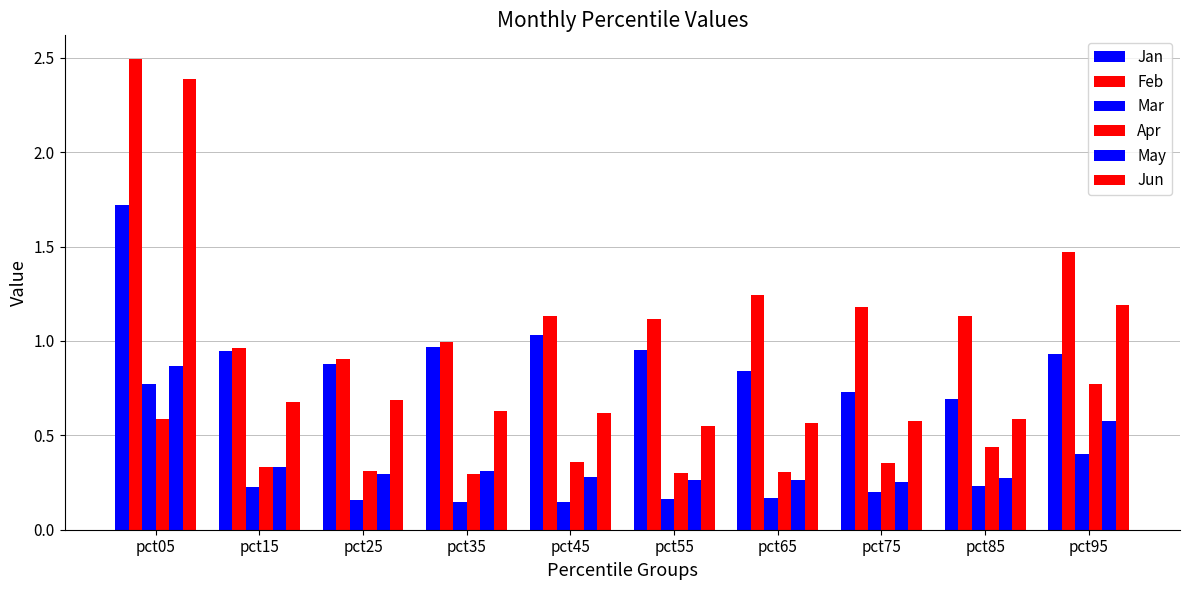

What is the difference between the maximum and minimum values in the Feb series?

1.6